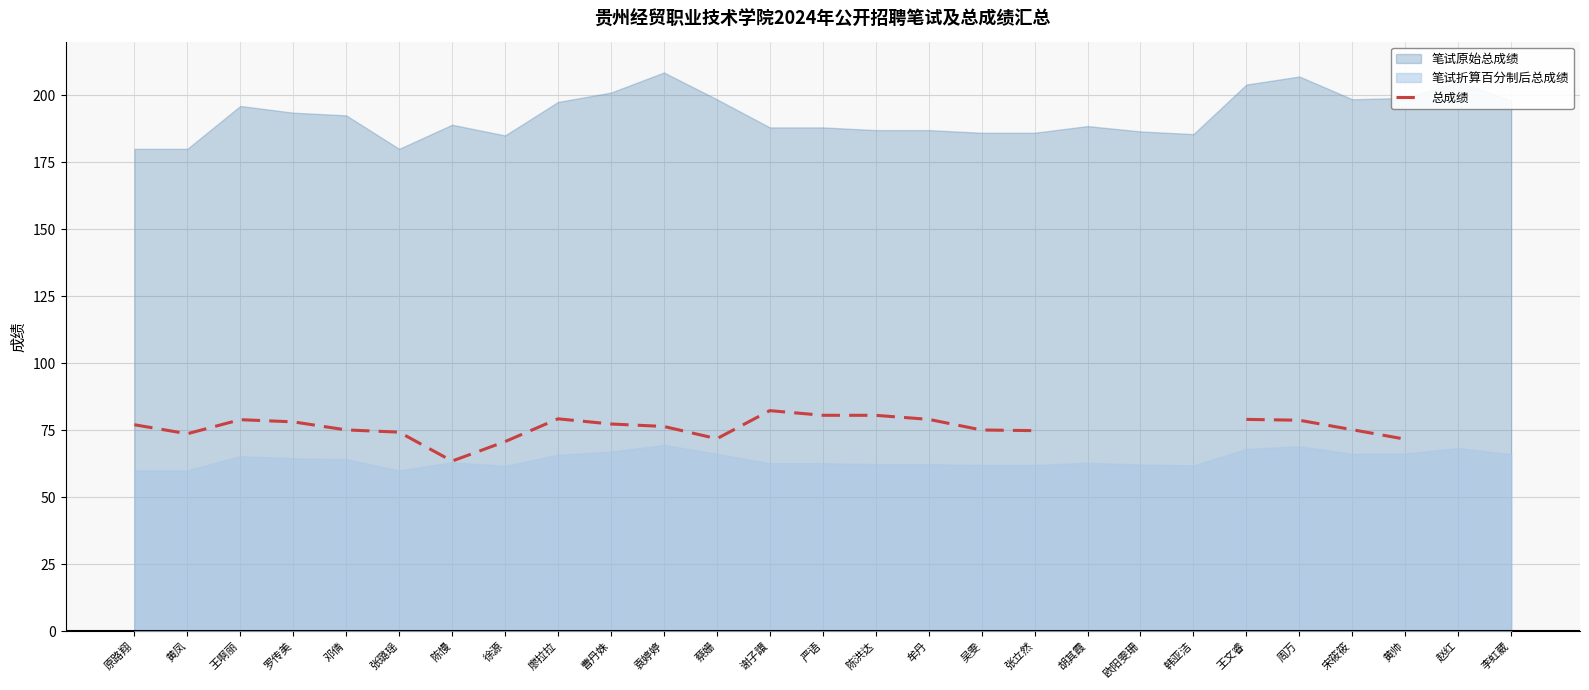

List the labels in order of value, smallest first.

陈慢, 徐源, 黄帅, 蔡姗, 黄凤, 张璐瑶, 张立然, 吴雯, 邓倩, 宋筱筱, 袁婷婷, 原路翔, 曹丹姝, 罗传美, 周万, 王啊丽, 王文睿, 牟丹, 廖拉拉, 陈洪达, 严语, 谢子譞, 胡其霞, 欧阳雯珊, 韩亚洁, 赵红, 李虹葳